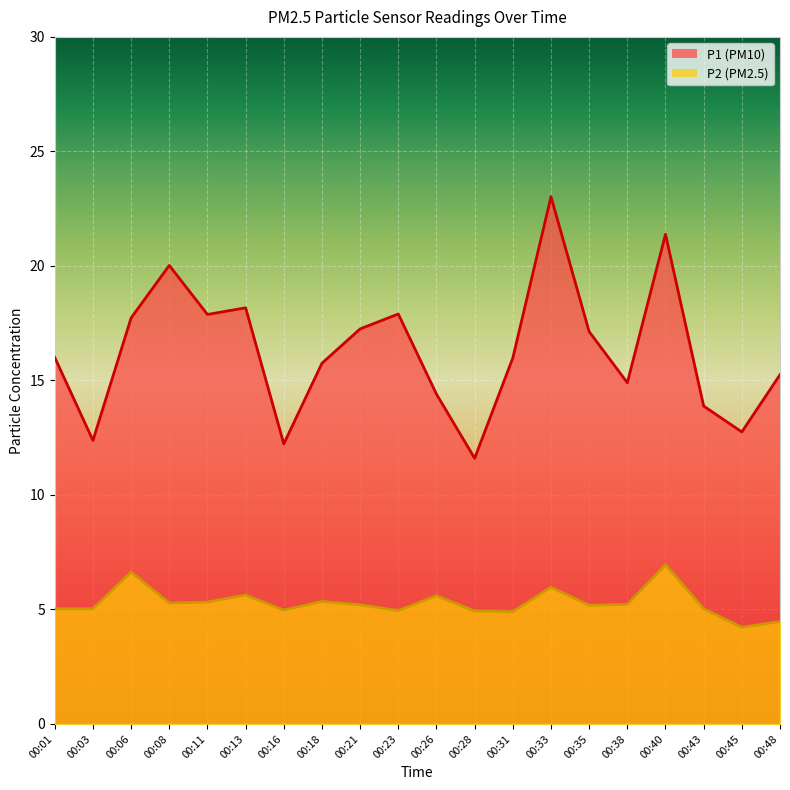

At which label is P1 closest to 17?

00:35